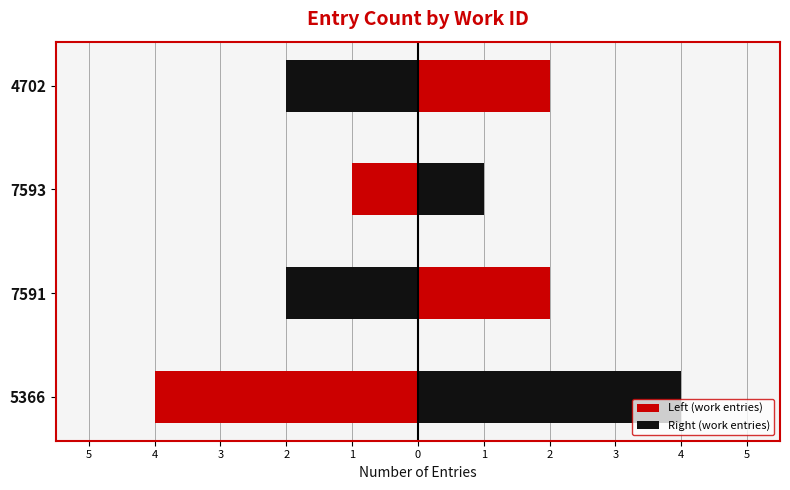

The value of Right (work entries) at 4702 is 2. True or false?

True